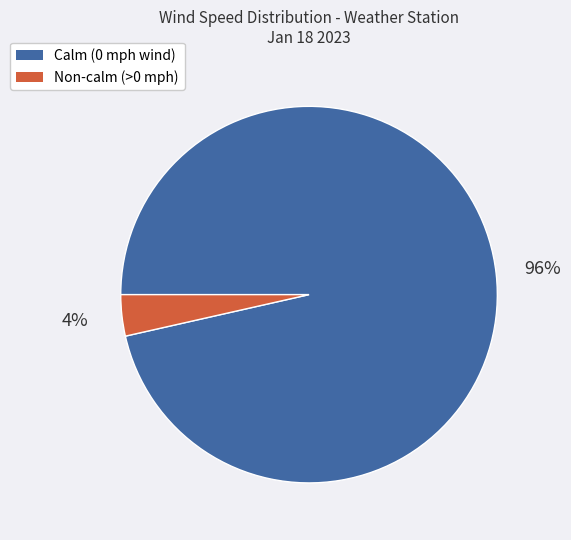

Is there any slice that represents more than half of the pie?

Yes